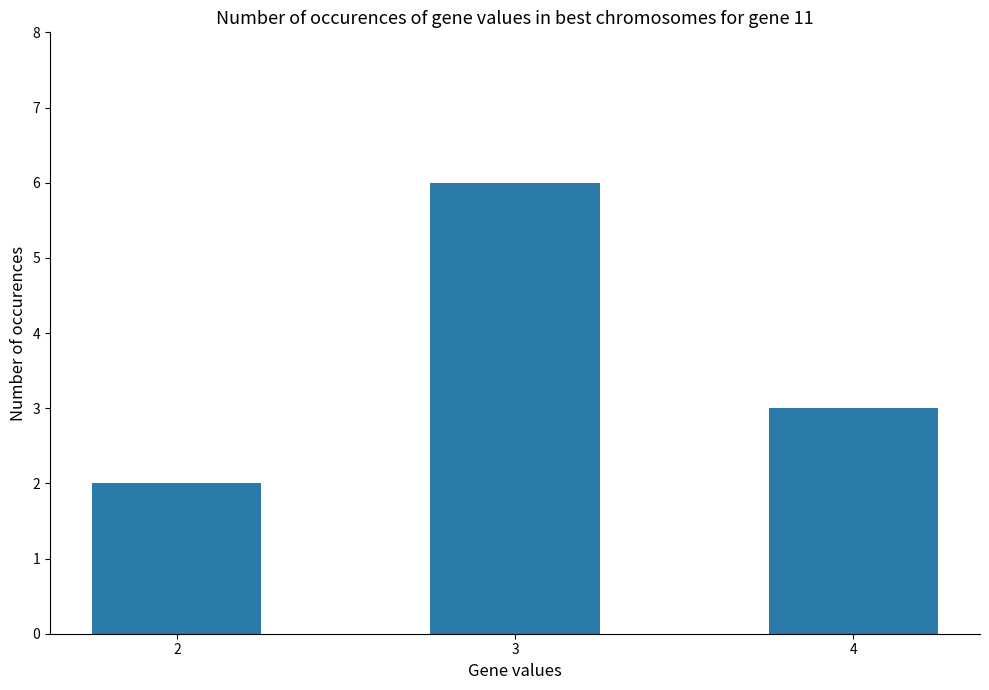

Reading right to left, list all the values displayed in this chart.

4=3	3=6	2=2